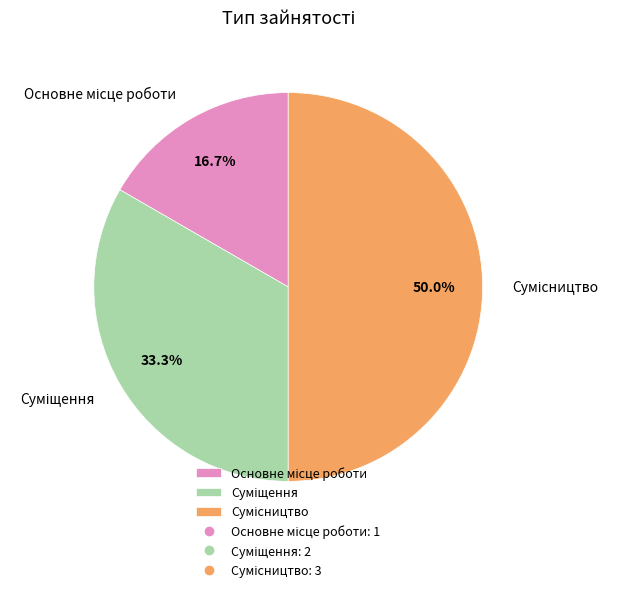

How many slices are in this pie chart?

3